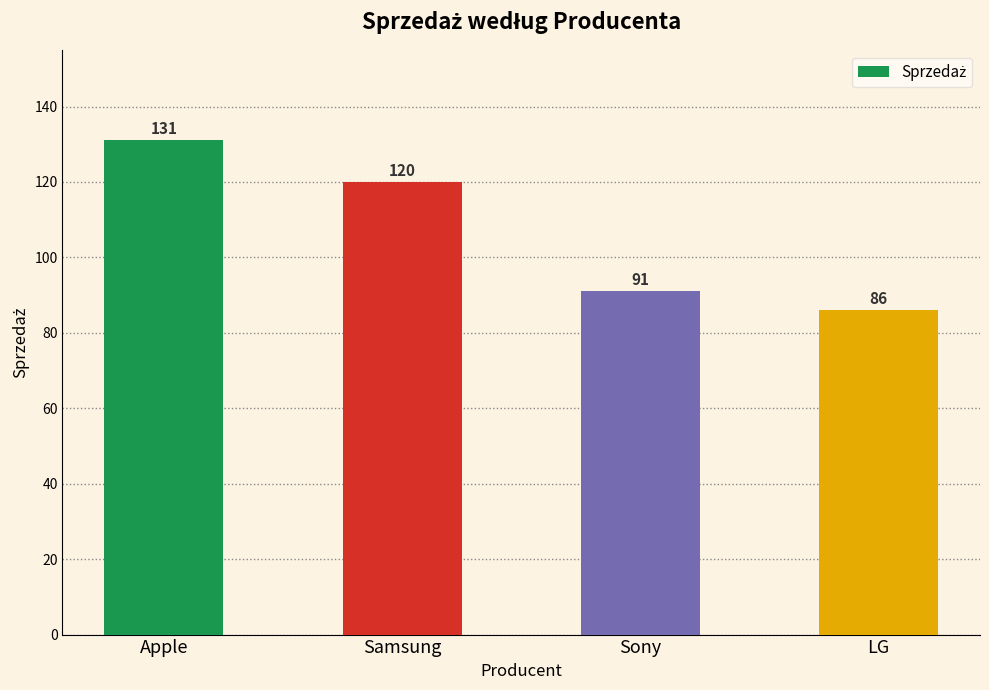

Rank the categories by value from lowest to highest.

LG, Sony, Samsung, Apple